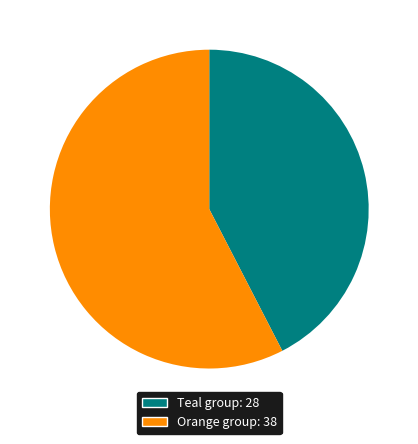

Is there any slice that represents more than half of the pie?

Yes